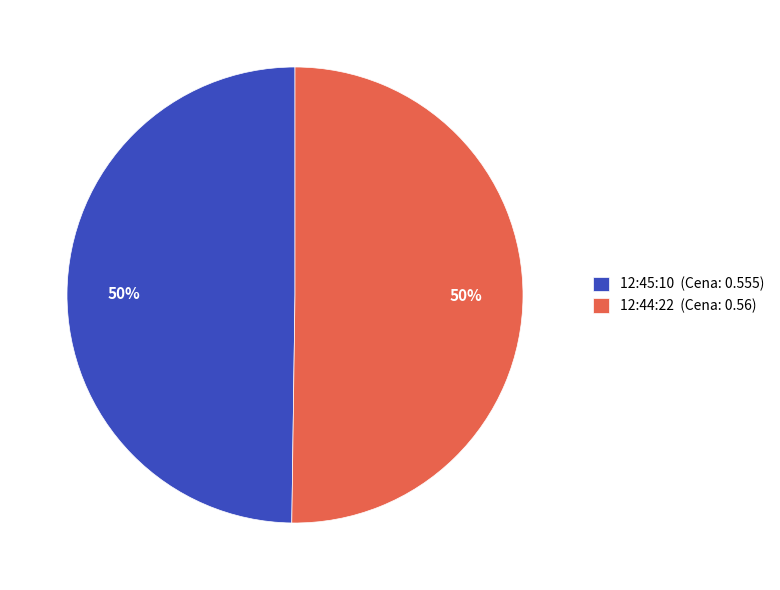

Do 12:45:10 and 12:44:22 together represent more than half of the pie?

Yes